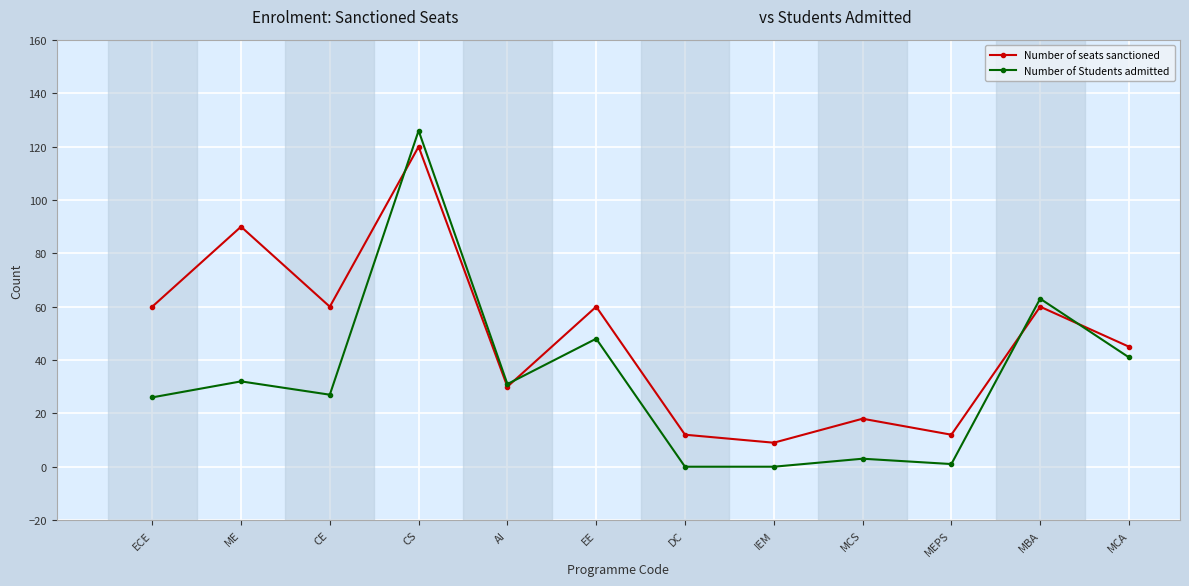

What is the greatest value displayed?

126